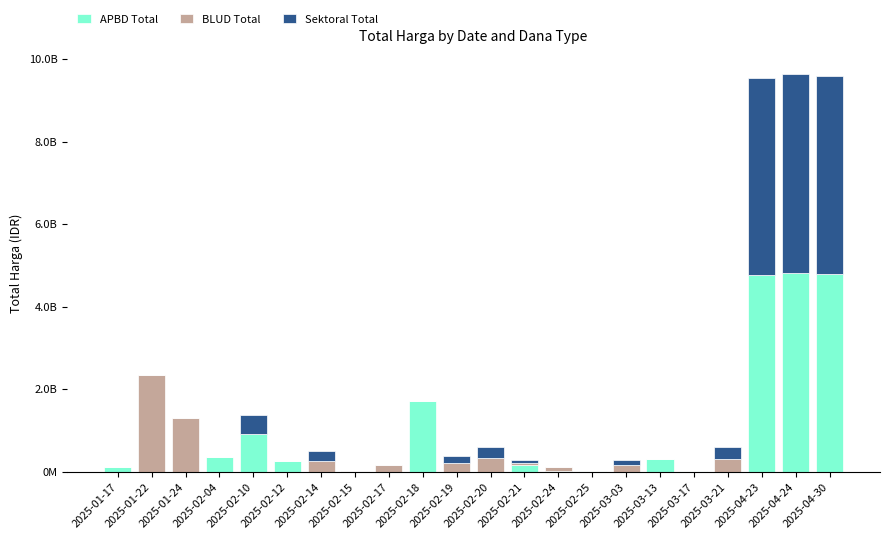

Are the bars horizontal?

No